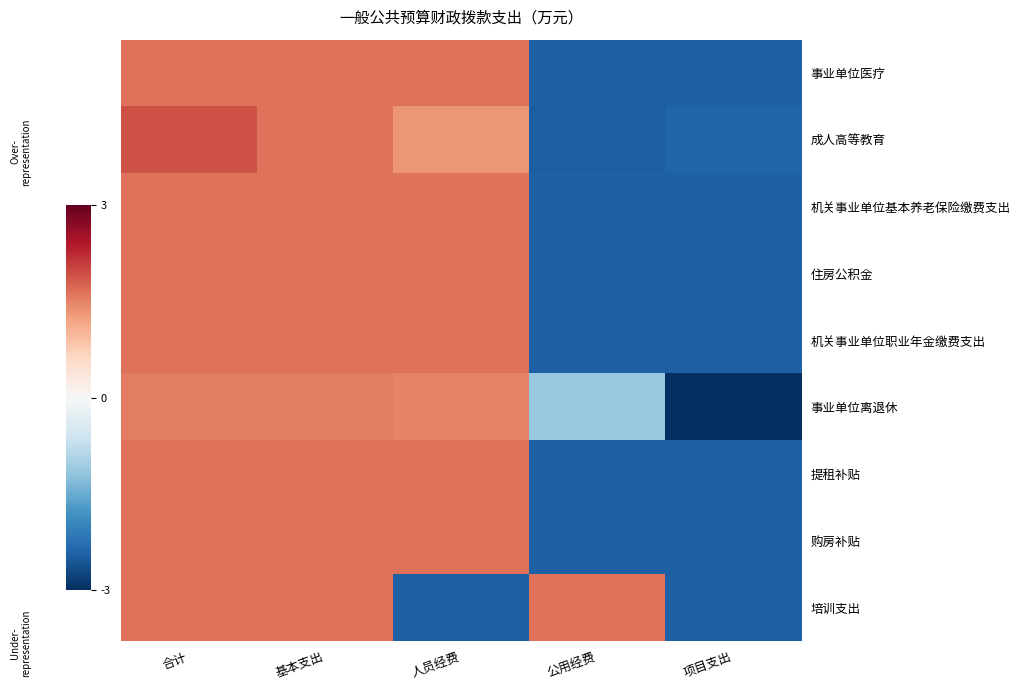

At which category is the sum across all series the highest?

合计